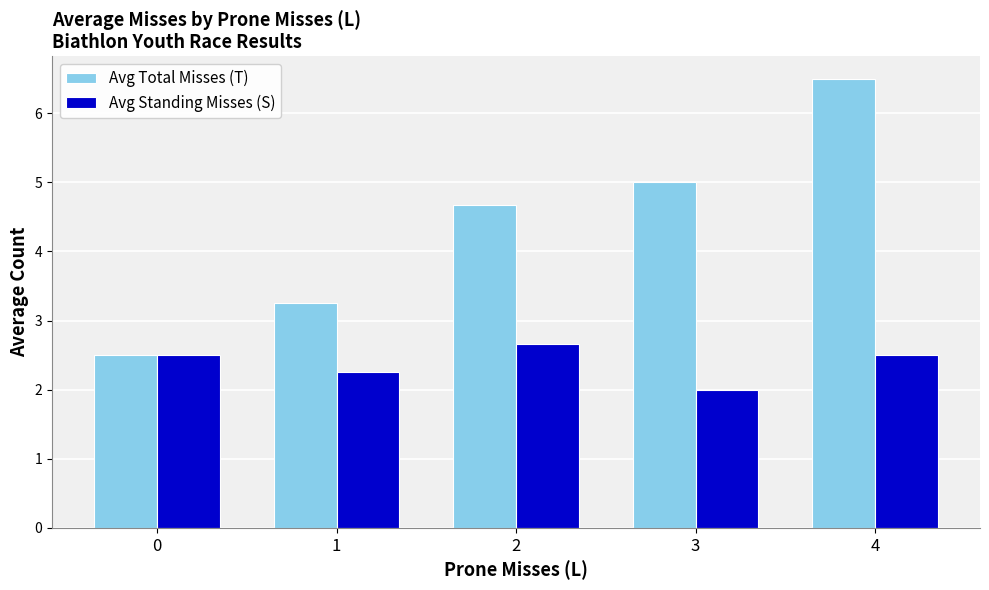

At which label does Avg Standing Misses (S) reach its minimum?

3